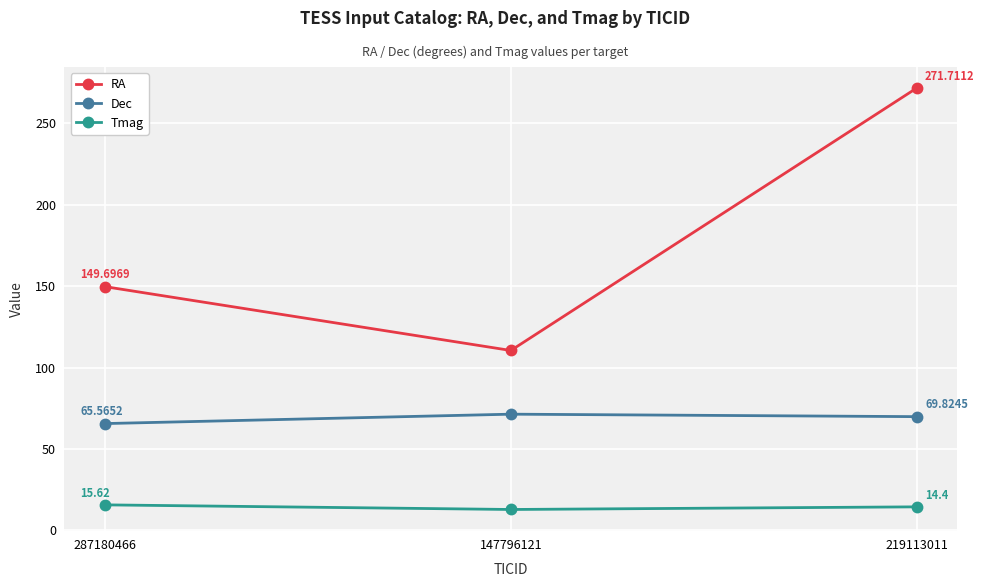

Read the Tmag value at 287180466.

15.6